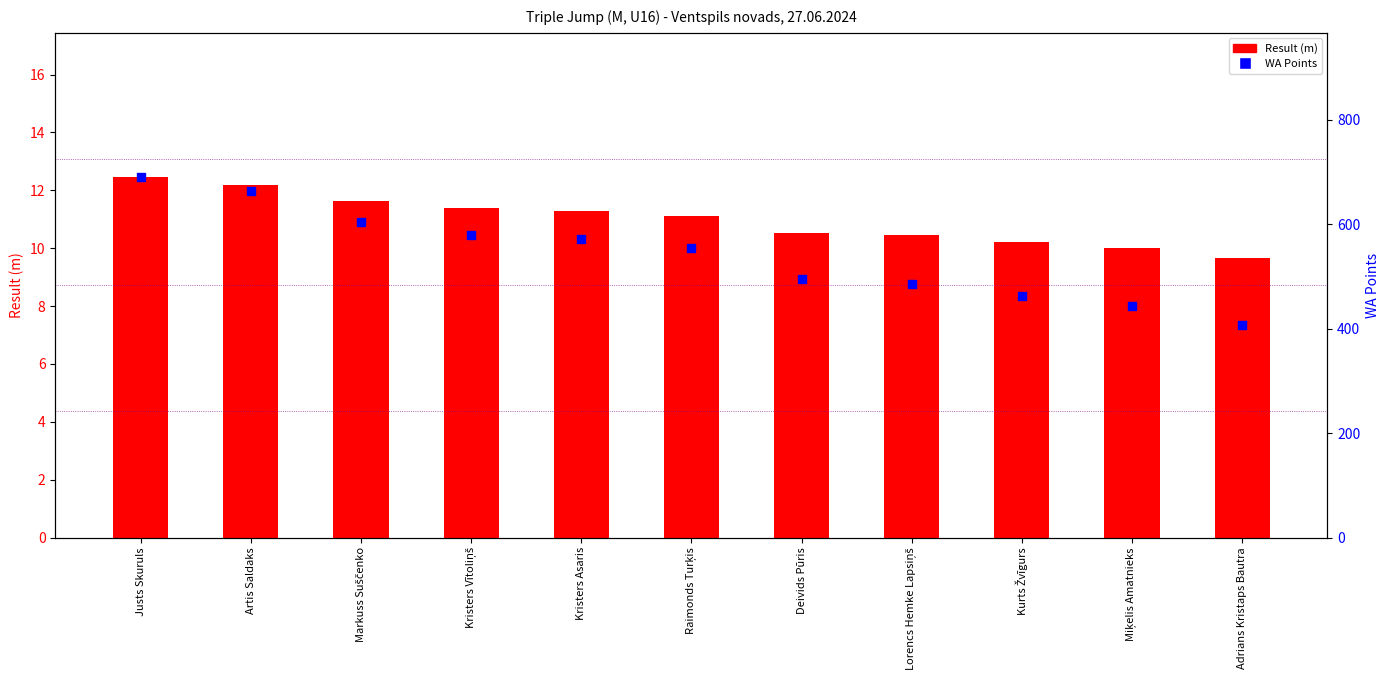

What are all the series names shown in the legend?

Result (m), WA Points